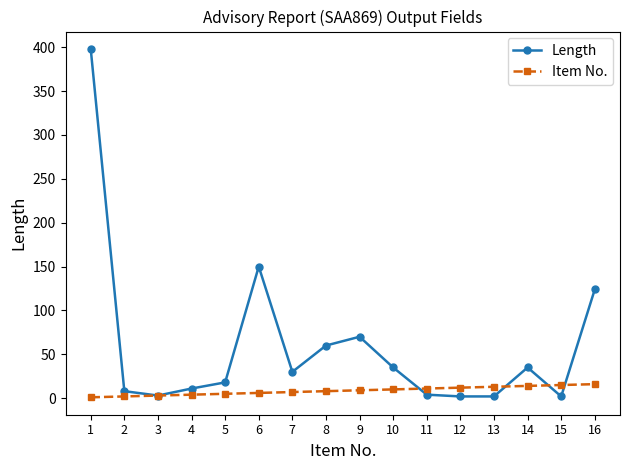

Rank the series by their maximum value, from lowest to highest.

Item No., Length